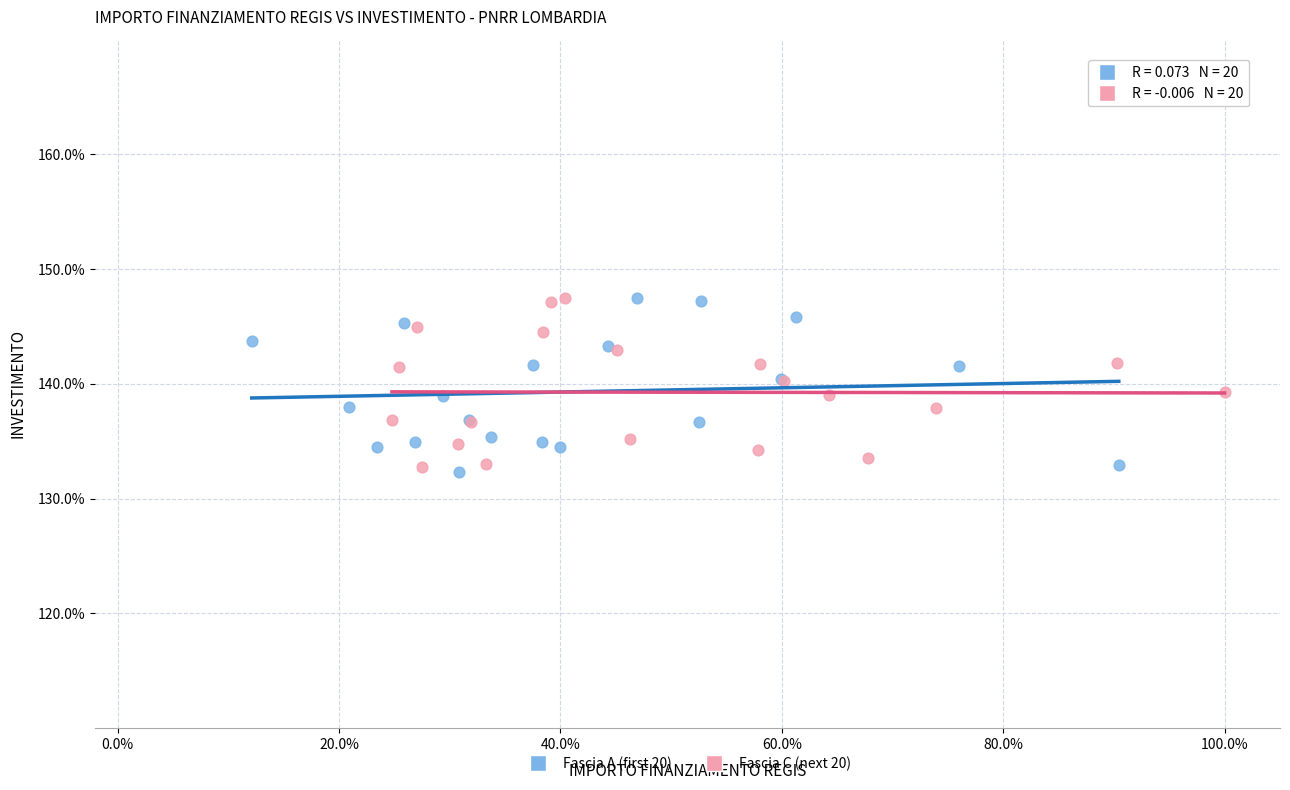

What are all the series names shown in the legend?

Fascia A (first 20), Fascia C (next 20)